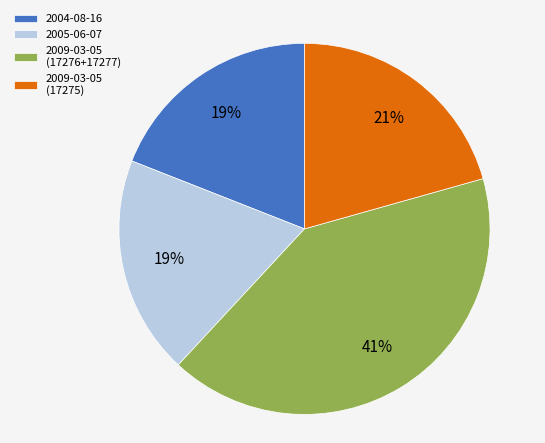

Is the sum of 2009-03-05 (17276+17277) and 2009-03-05 (17275) greater than half?

Yes